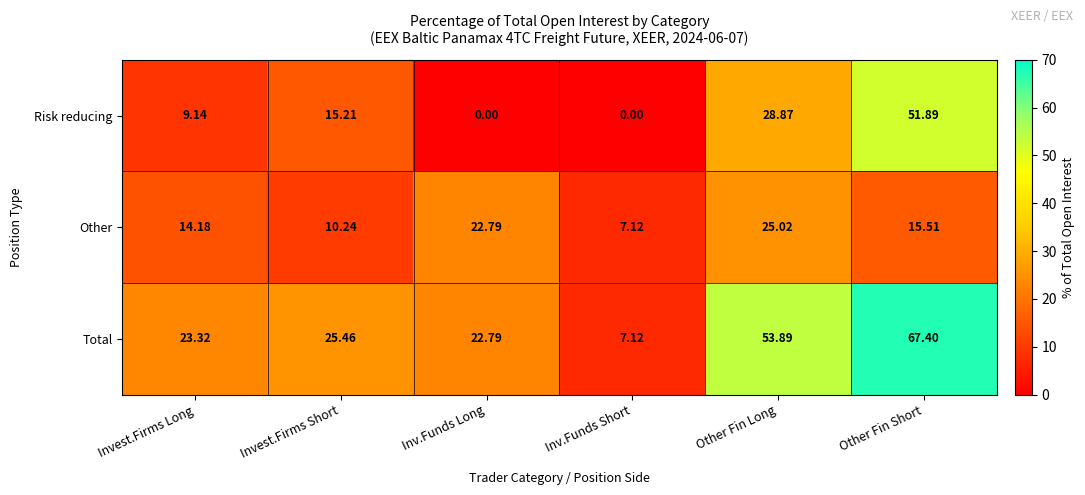

Is the value of Risk reducing at Invest.Firms Short greater than the value of Other at Invest.Firms Short?

Yes